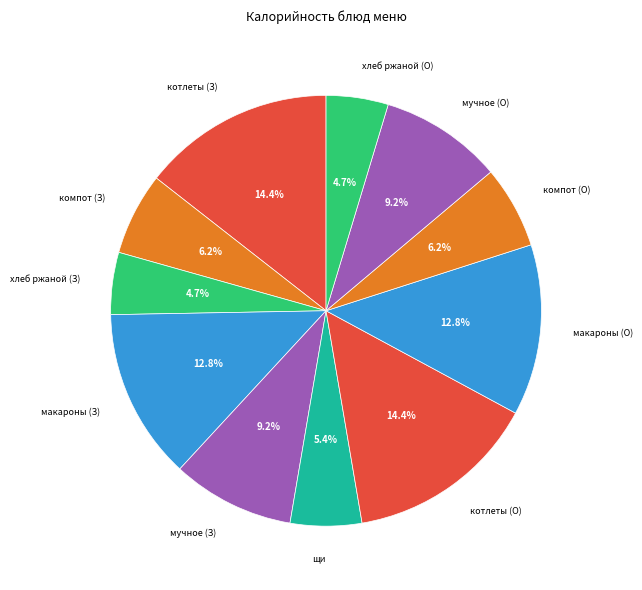

Which slice is the largest?

котлеты домашние (Завтрак)